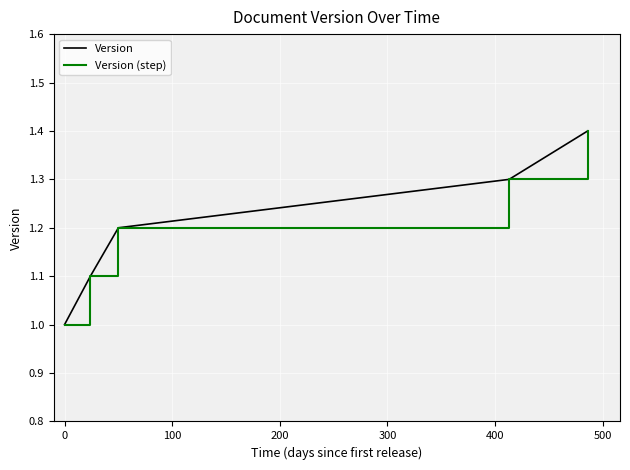

Is this an area chart (filled region under the line)?

No